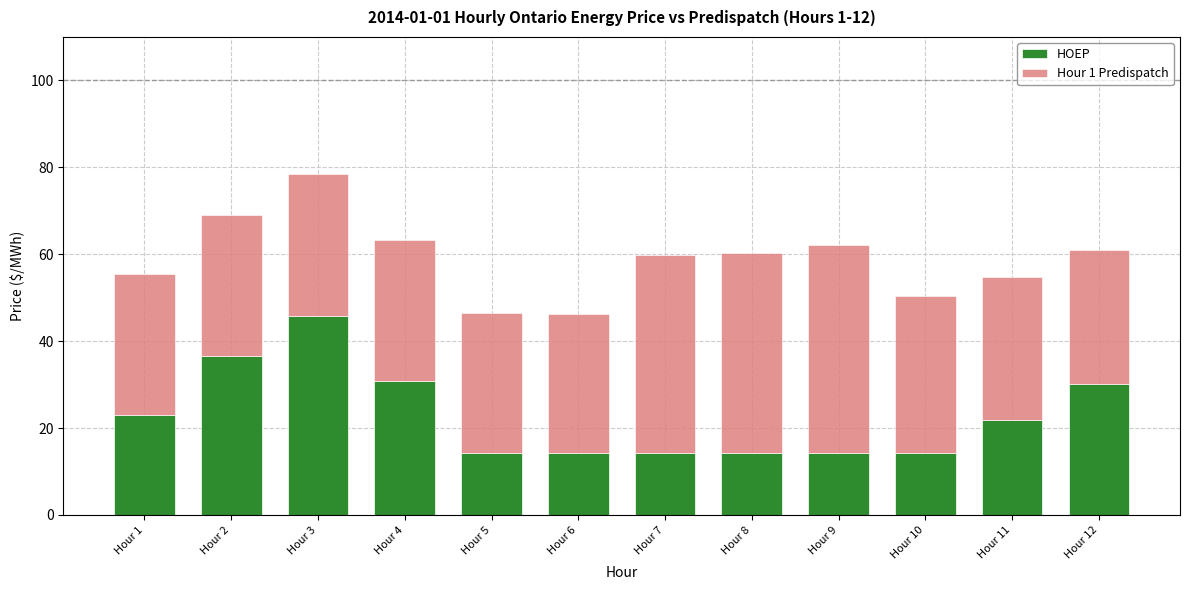

What is the sum of the HOEP values at Hour 4 and Hour 12?

61.1